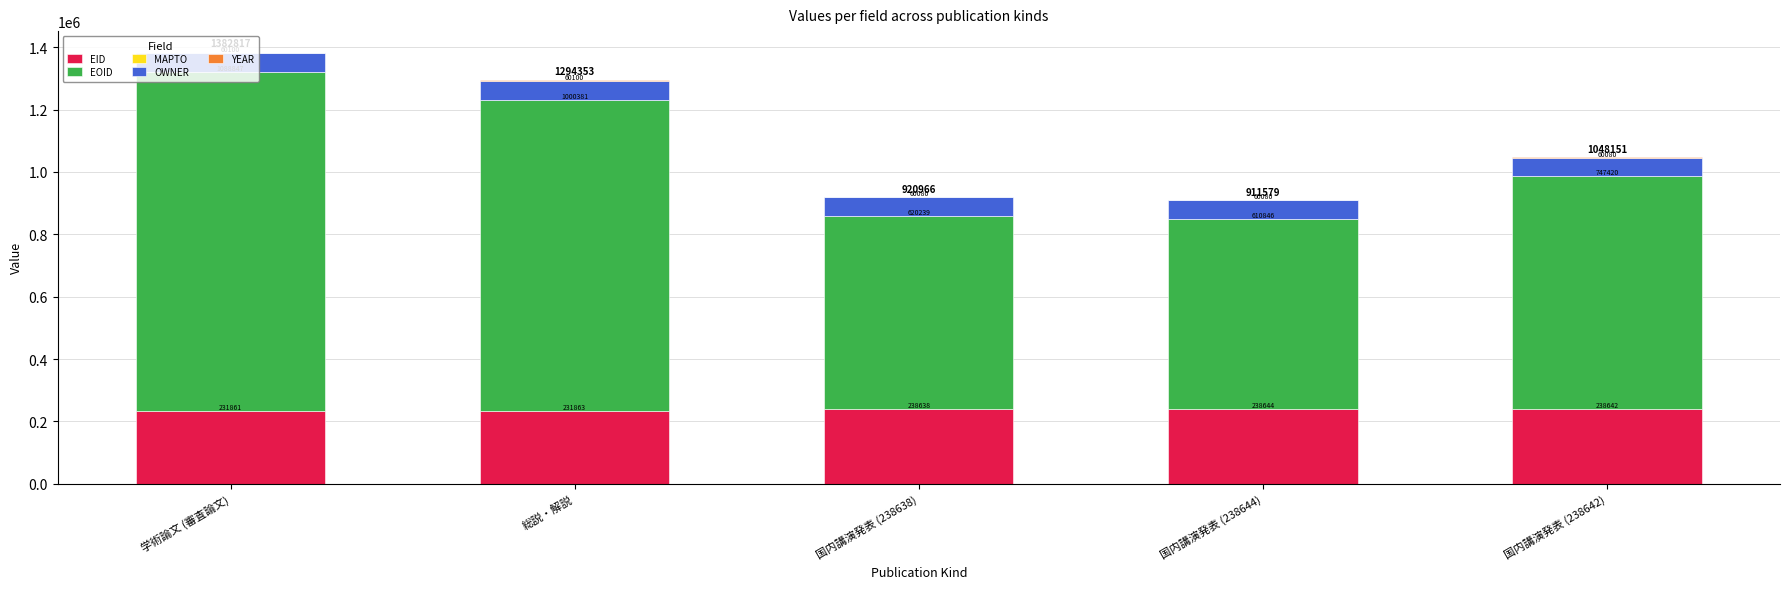

What is the maximum value for EID?

238644